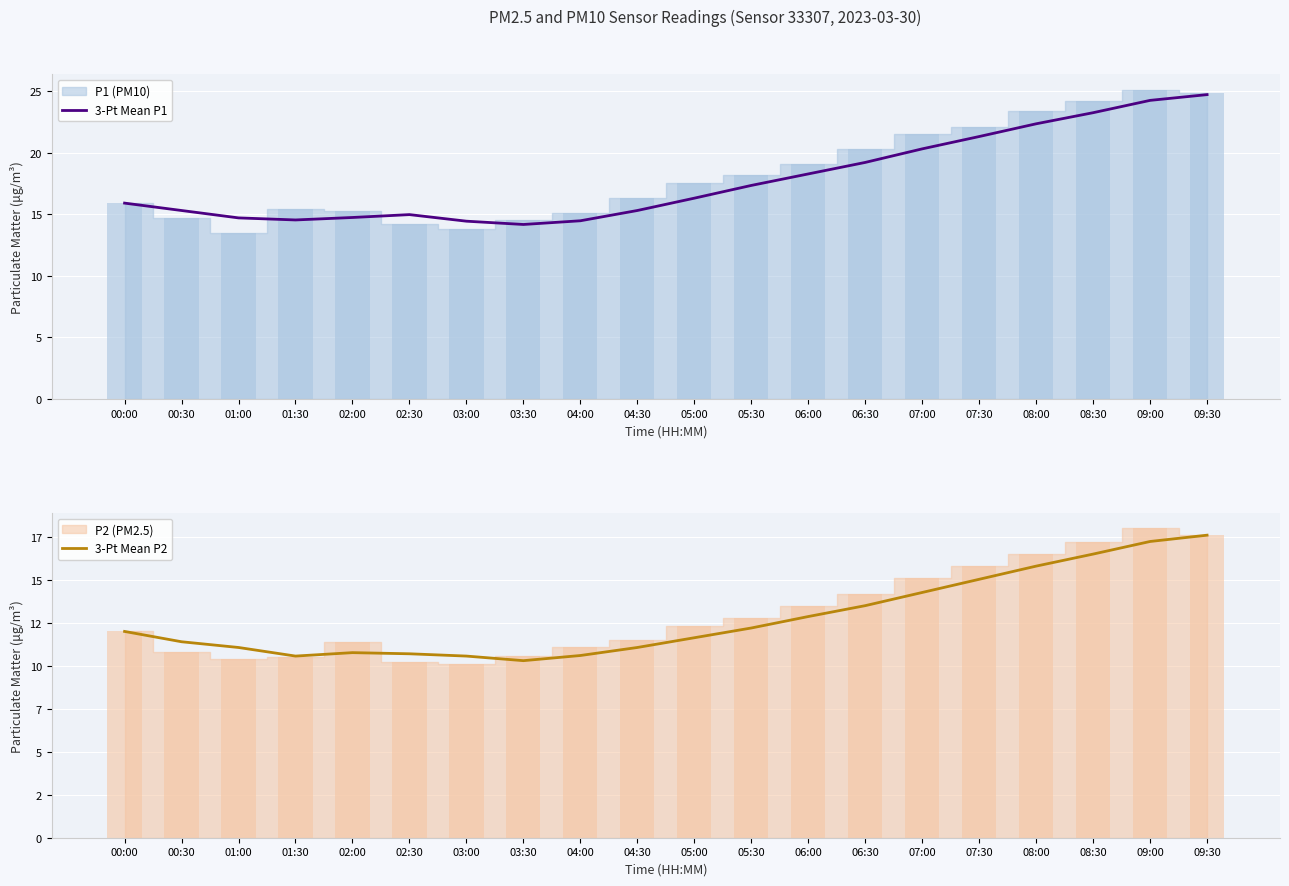

List the labels in order of 3-Pt Mean P1 value, smallest first.

03:30, 03:00, 04:00, 01:30, 01:00, 02:00, 02:30, 00:30, 04:30, 00:00, 05:00, 05:30, 06:00, 06:30, 07:00, 07:30, 08:00, 08:30, 09:00, 09:30